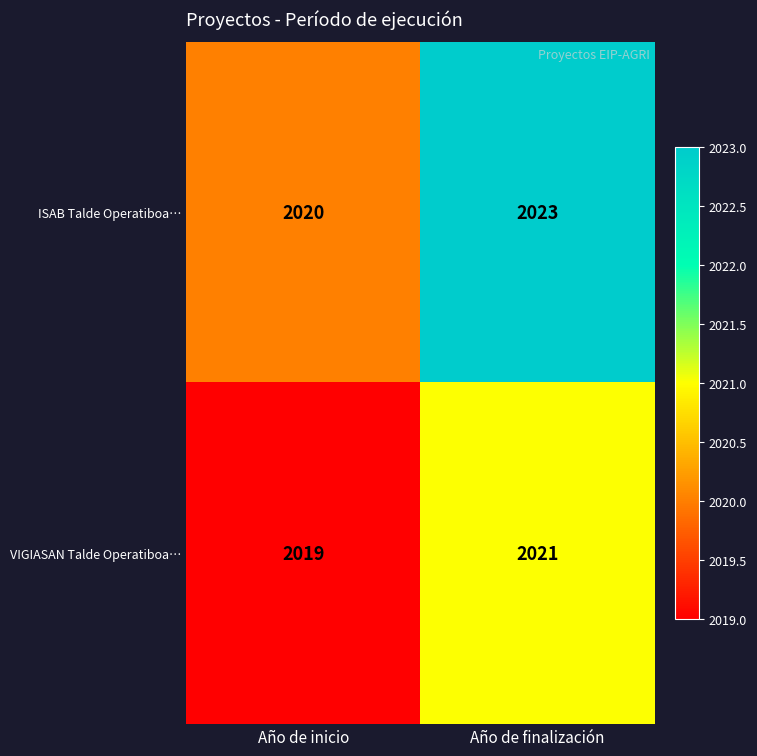

List the labels in order of VIGIASAN Talde Operatiboa… value, largest first.

Año de finalización, Año de inicio